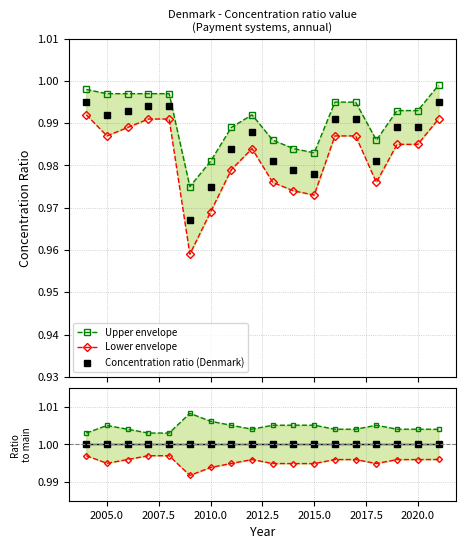

Read the Upper envelope value at 2020.0.

1.0